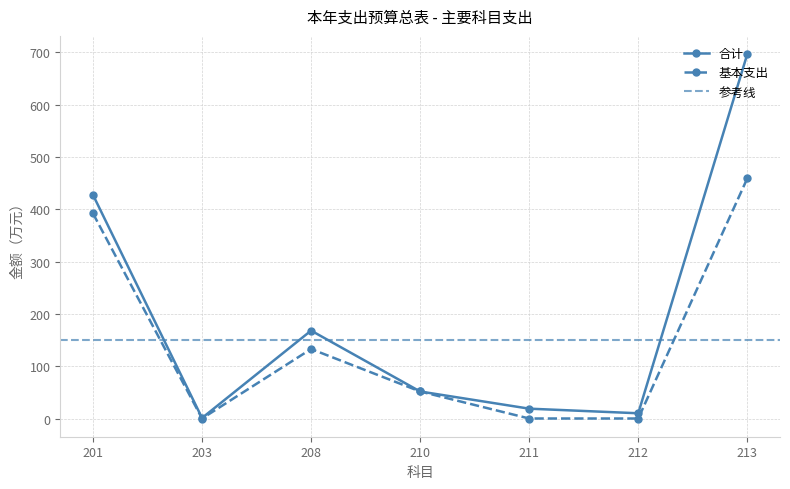

True or false: 基本支出 has a value of 0.0 at 211.

True